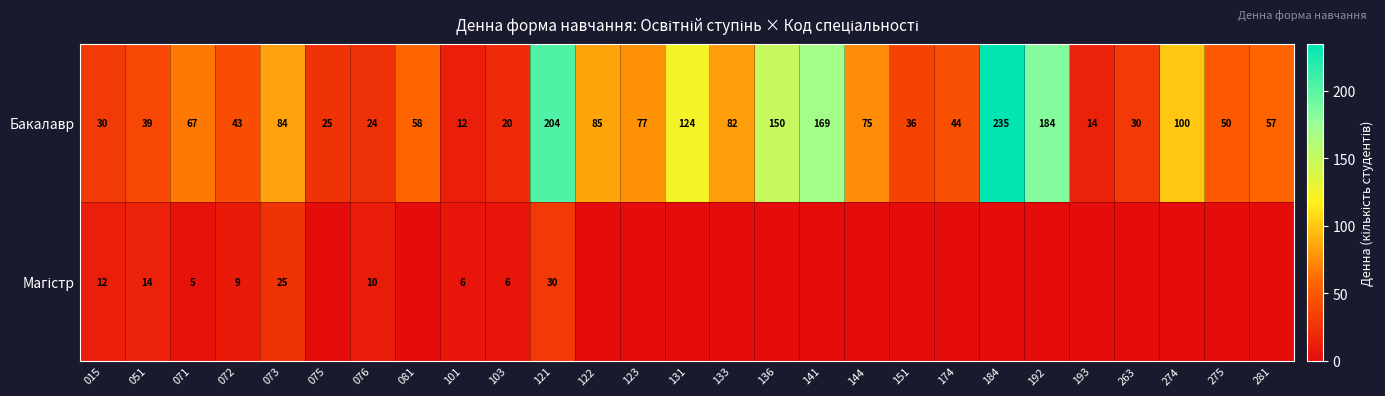

What is the spread (max minus min) of values at 174?

44